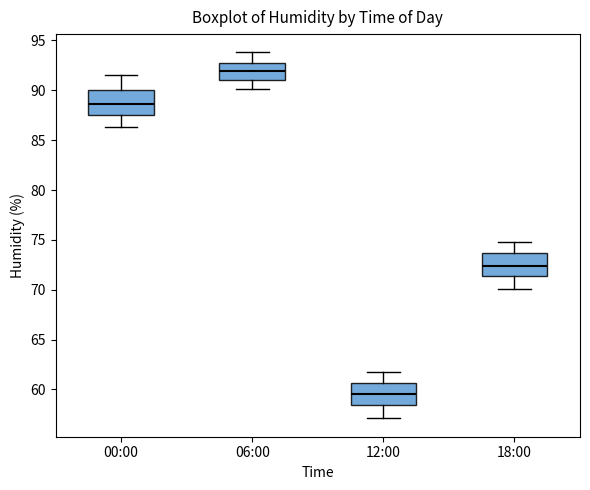

Where does the lower whisker of the box for 12:00 end on the y-axis? The values are not printed on the chart, so give them approximately, as read against the axis.

57.0